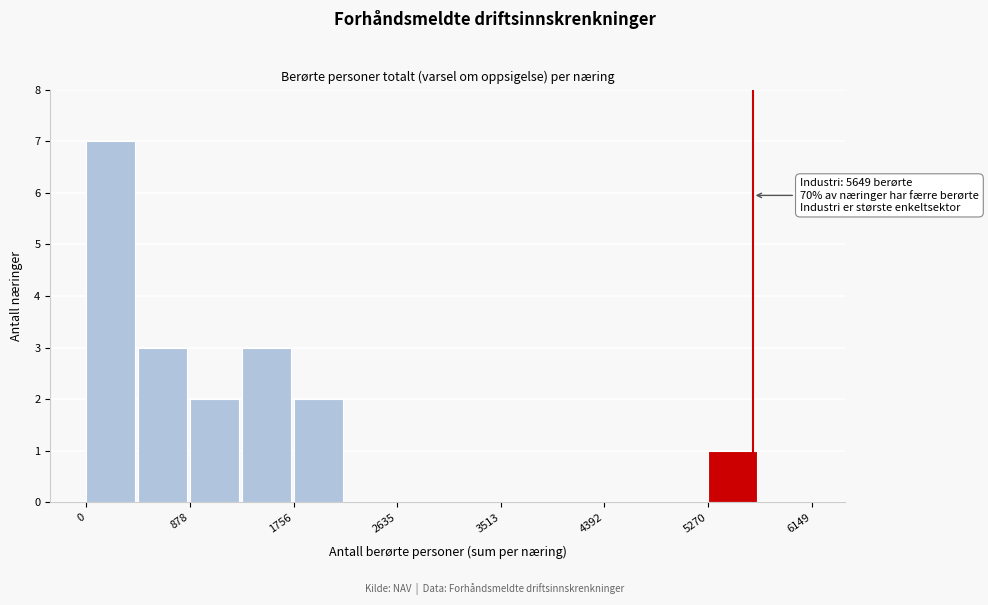

Over which range of the x-axis is the bar tallest?

0 to 400